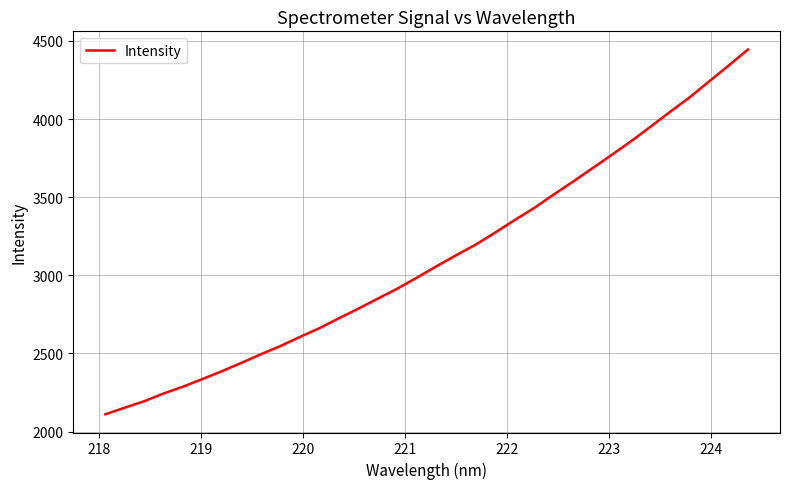

What is the maximum value shown in the chart?

4445.0